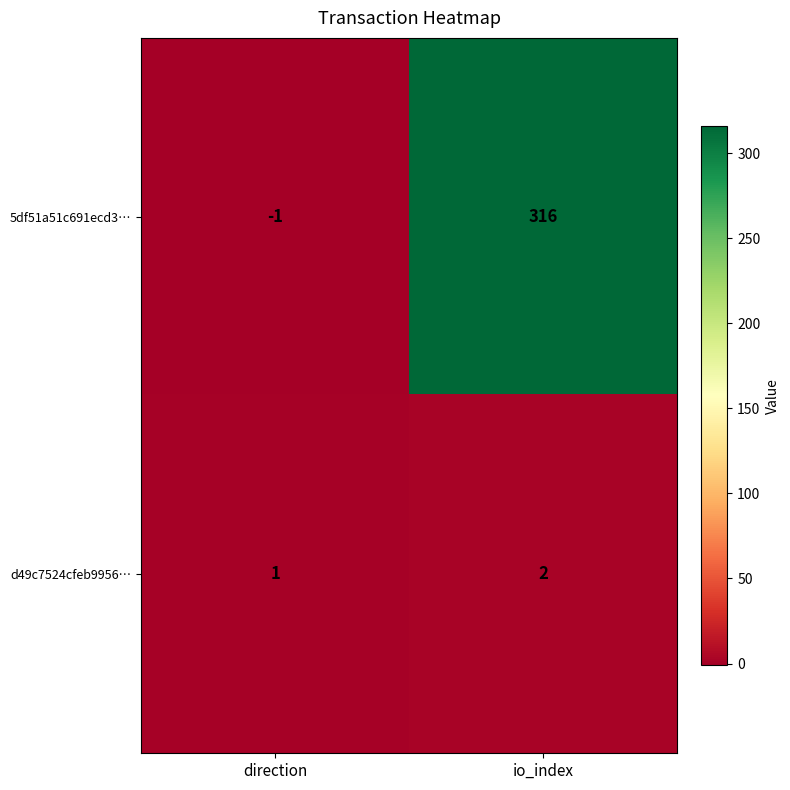

At how many categories does at least one series exceed 259?

1